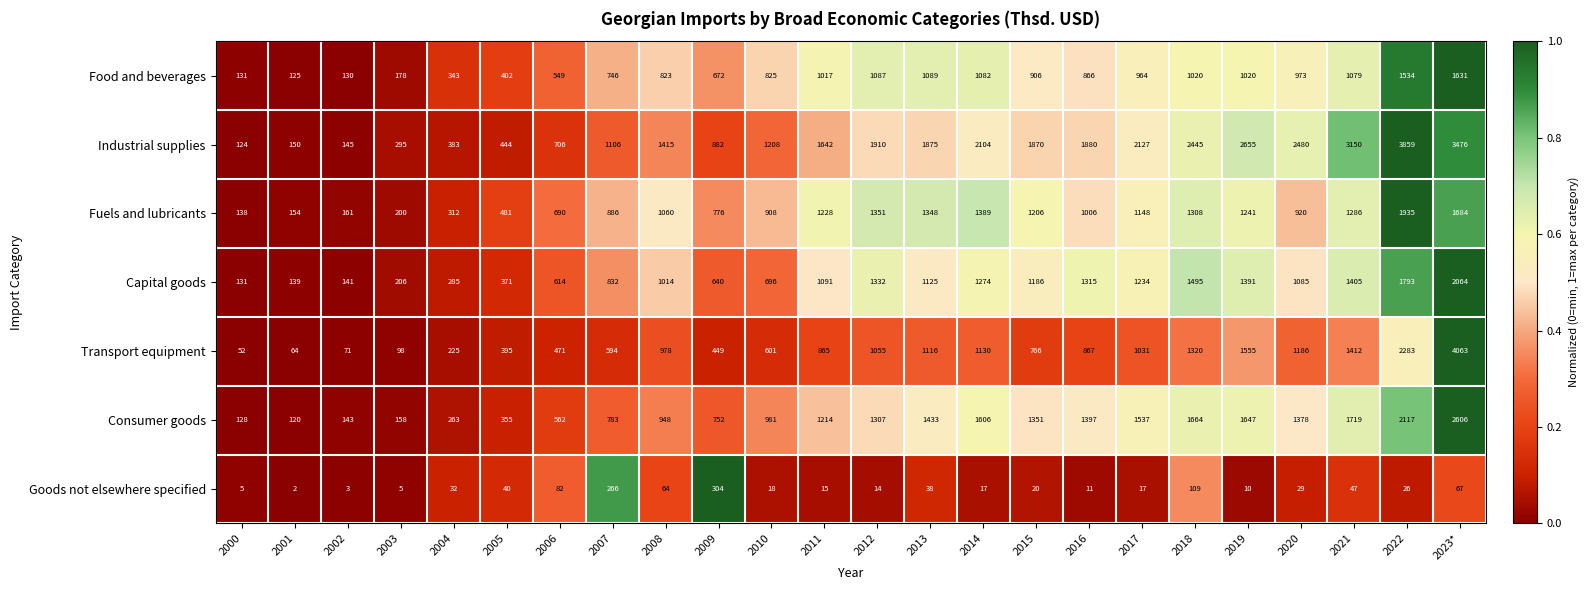

At which category is the sum across all series the highest?

2023*